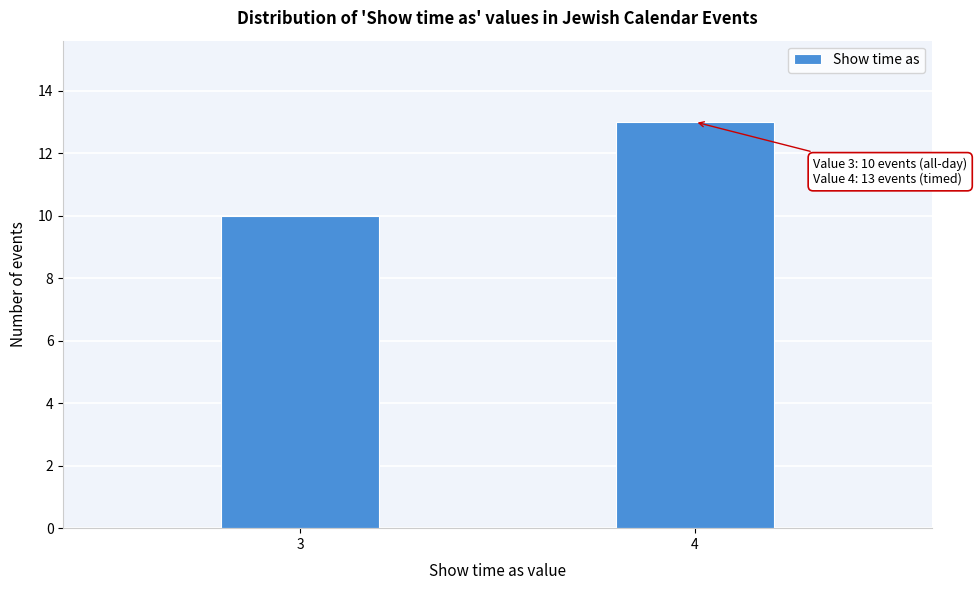

Reading right to left, extract all data points from this chart.

4=13	3=10